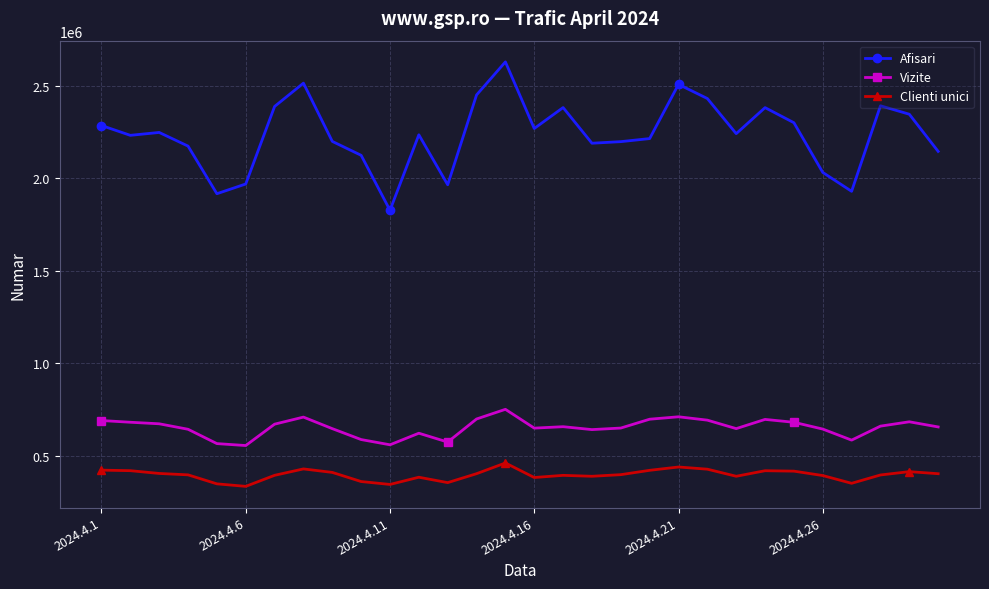

True or false: Afisari and Clienti unici cross at least once.

False